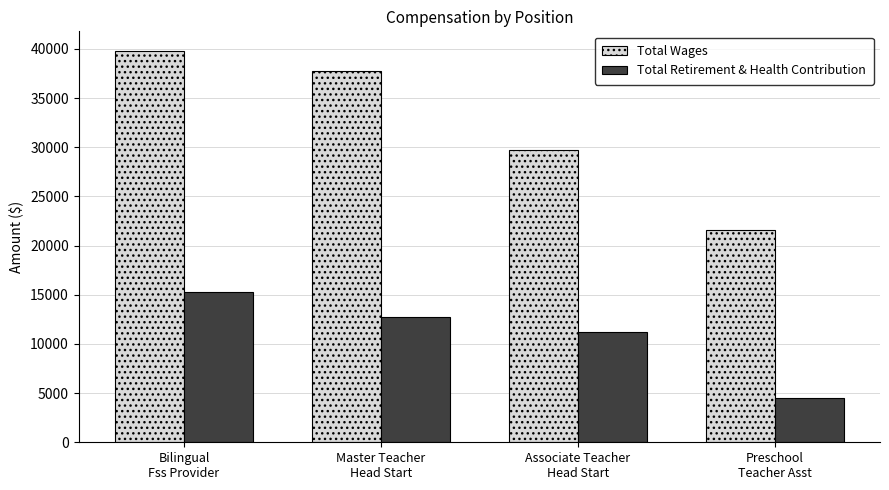

What is the lowest value of the Total Wages series?

21613